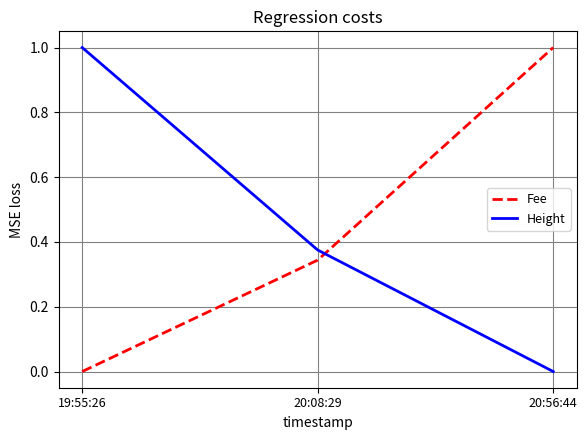

What is the sum of all Fee values?

1.3